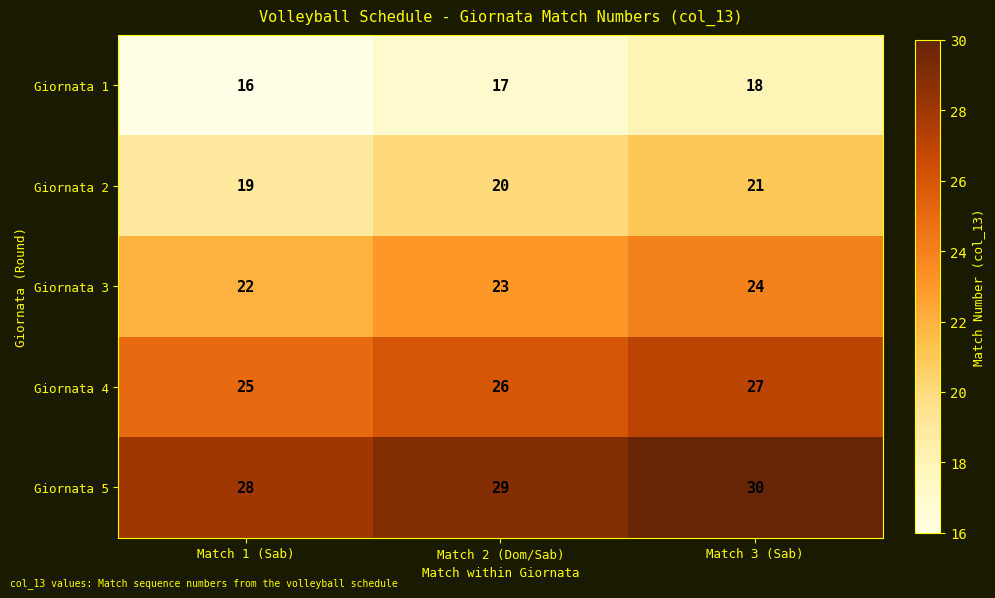

Rank the series by their maximum value, from lowest to highest.

Giornata 1, Giornata 2, Giornata 3, Giornata 4, Giornata 5